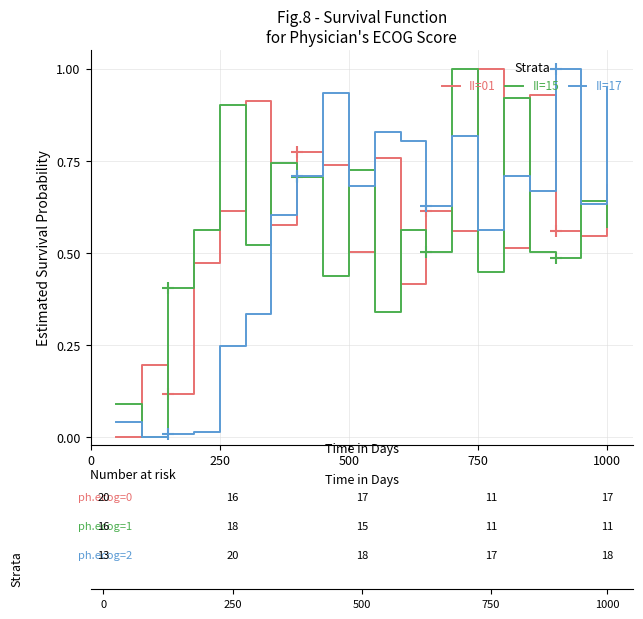

How many lines are shown in the chart?

3